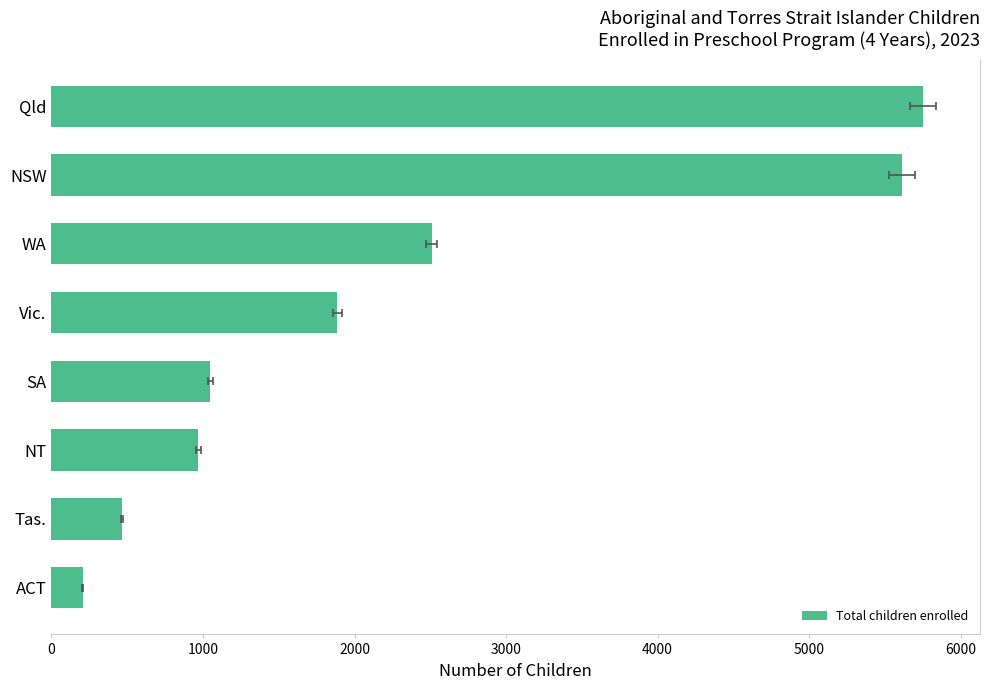

The value at SA is 1049. True or false?

True